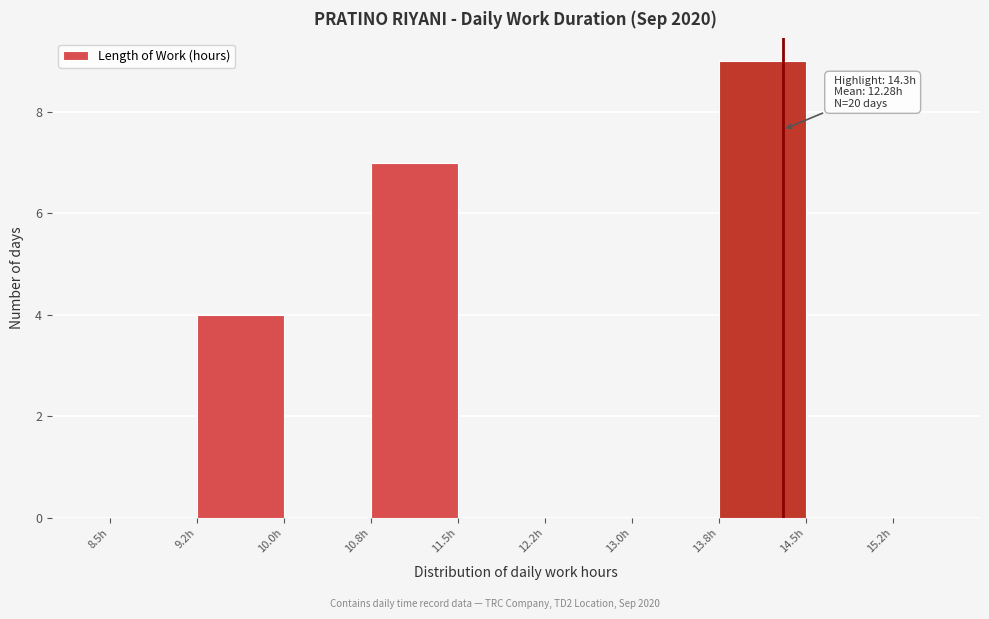

Which range on the x-axis has the tallest bar?

13.75 to 14.50